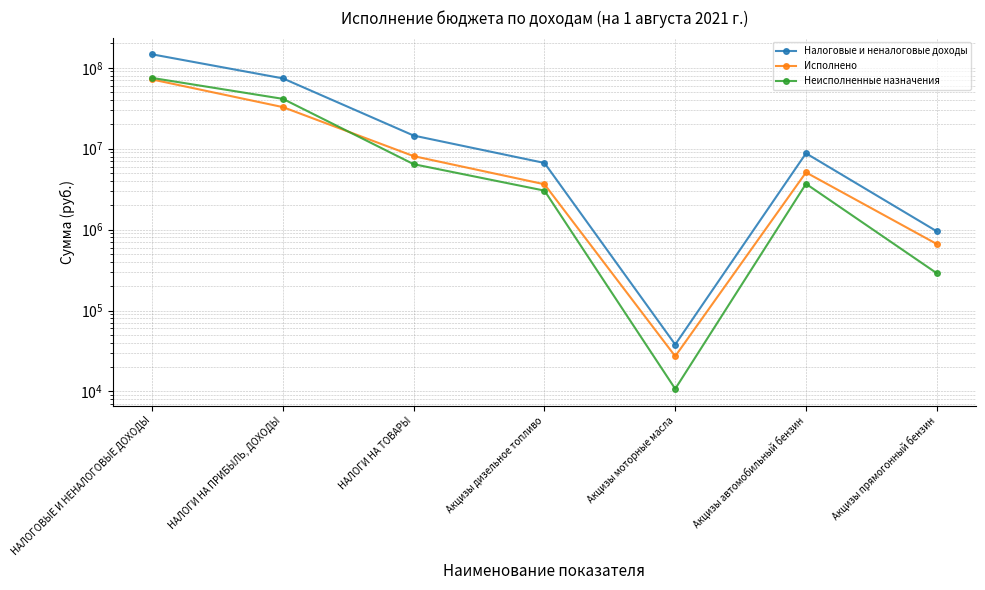

Is it true that Неисполненные назначения equals 10765.7 at Акцизы моторные масла?

True